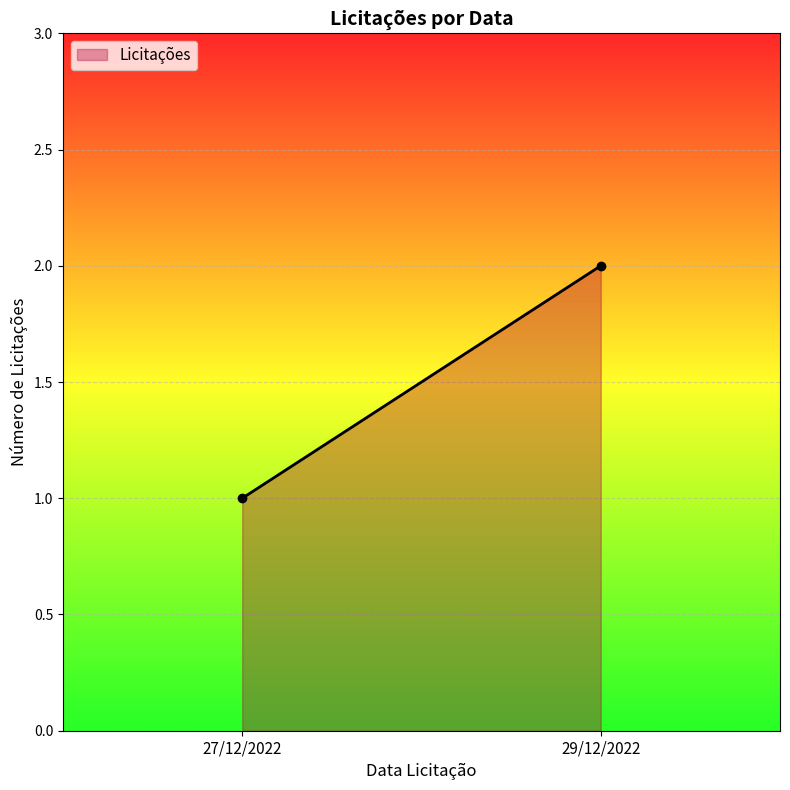

What is the sum of the values at 29/12/2022 and 27/12/2022?

3